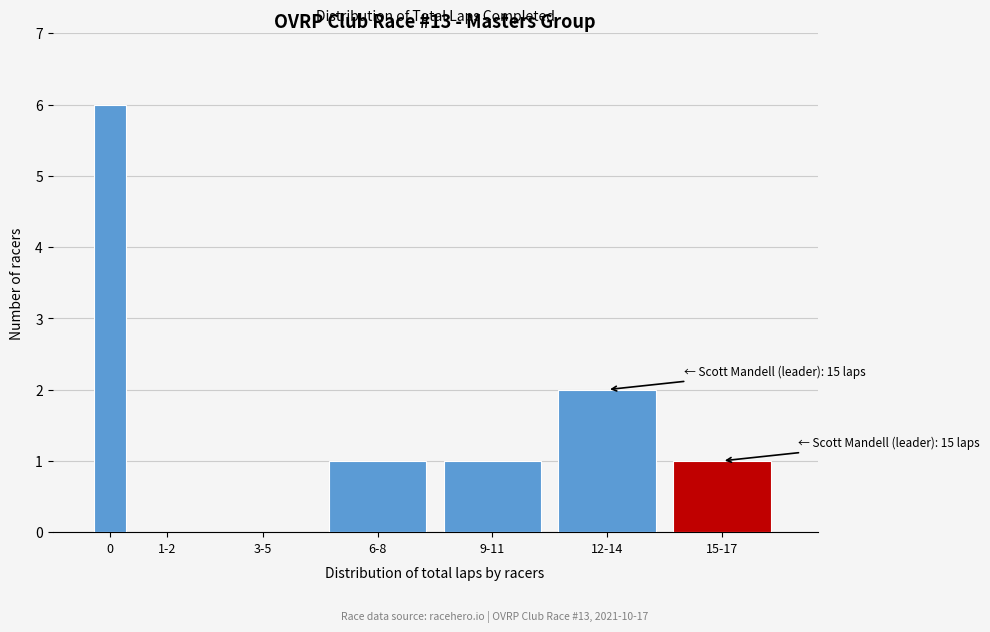

Reading right to left, list all the values displayed in this chart.

15-17=1	12-14=2	9-11=1	6-8=1	3-5=0	1-2=0	0=6